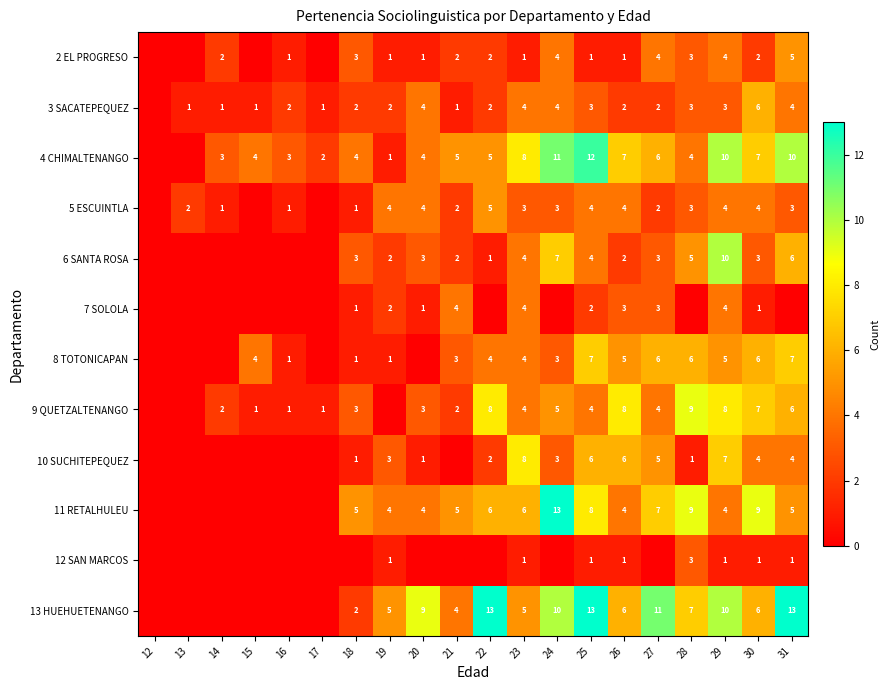

Is the value of 5 ESCUINTLA at 22 greater than the value of 7 SOLOLA at 23?

Yes